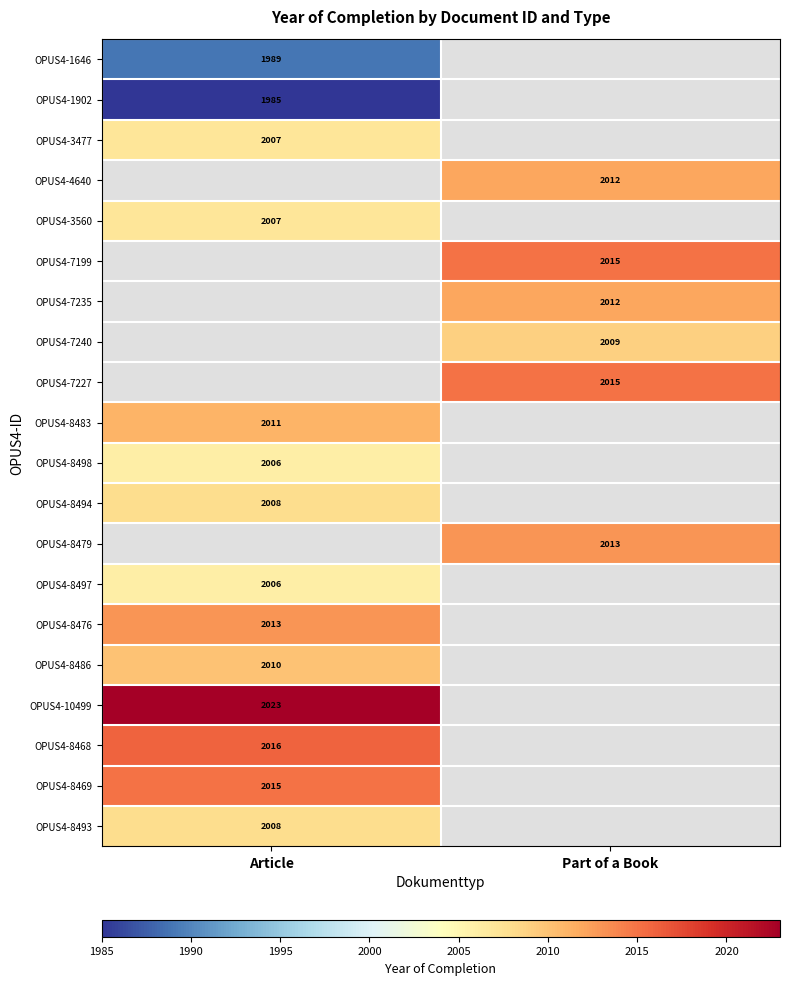

True or false: OPUS4-4640 has a value of 2012 at Part of a Book.

True